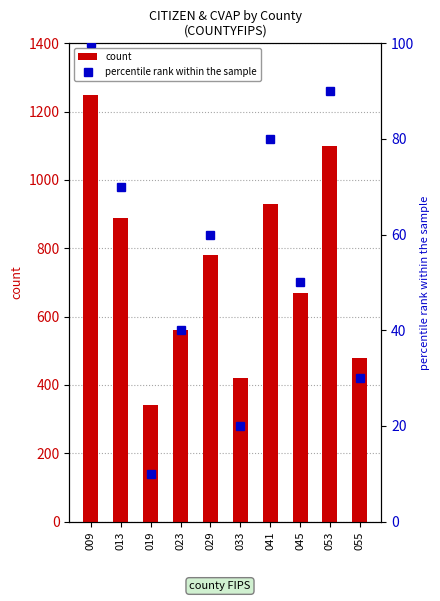

List the series in order of their peak value, lowest first.

percentile rank within the sample, count